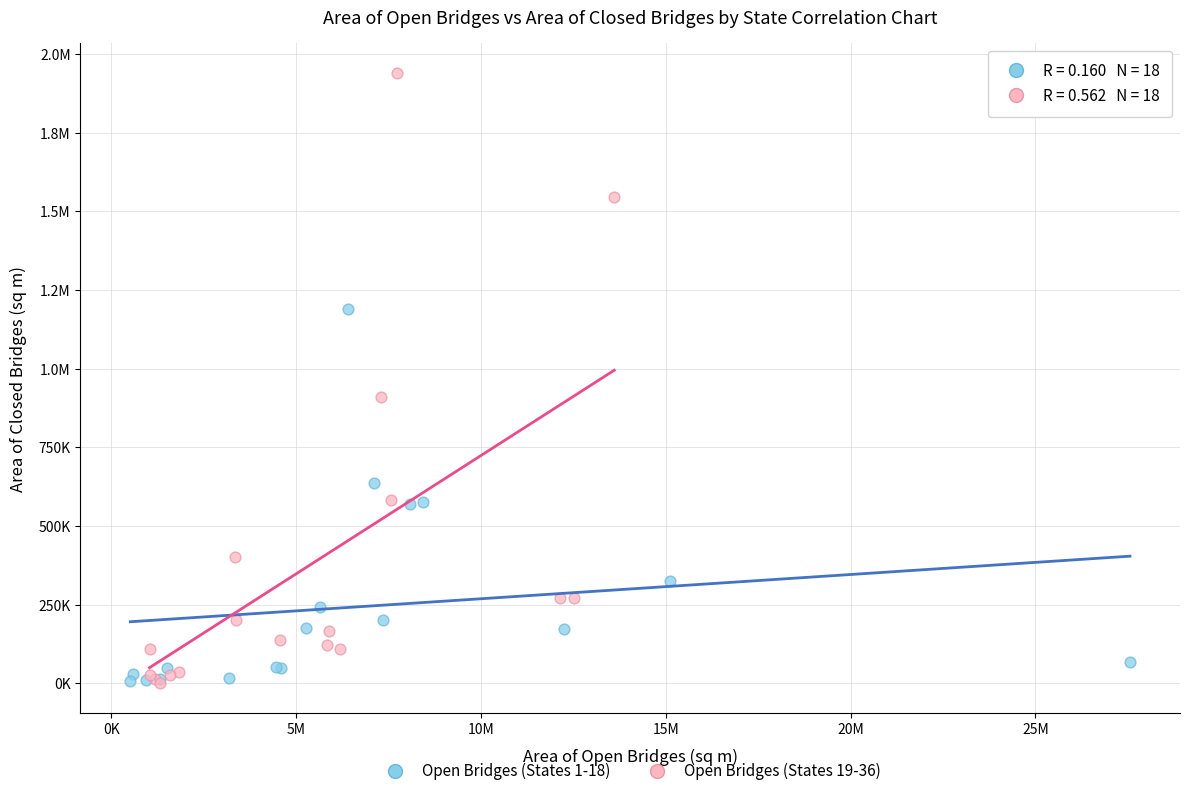

What are all the series names shown in the legend?

Open Bridges (States 1-18), Open Bridges (States 19-36)